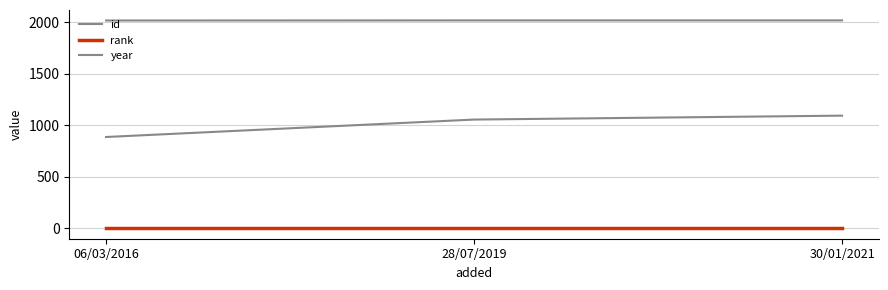

How many lines are shown in the chart?

3